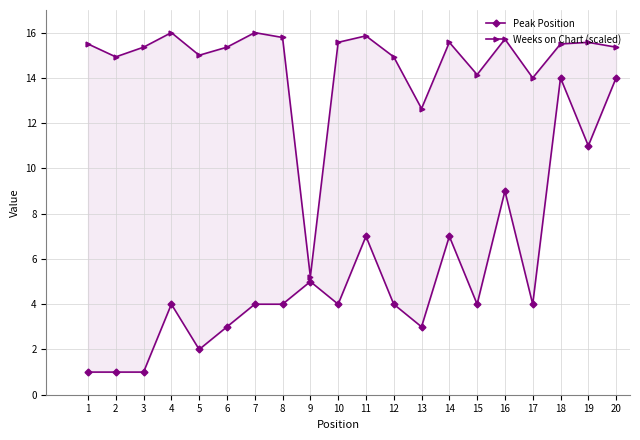

What are all the series names shown in the legend?

Peak Position, Weeks on Chart (scaled)